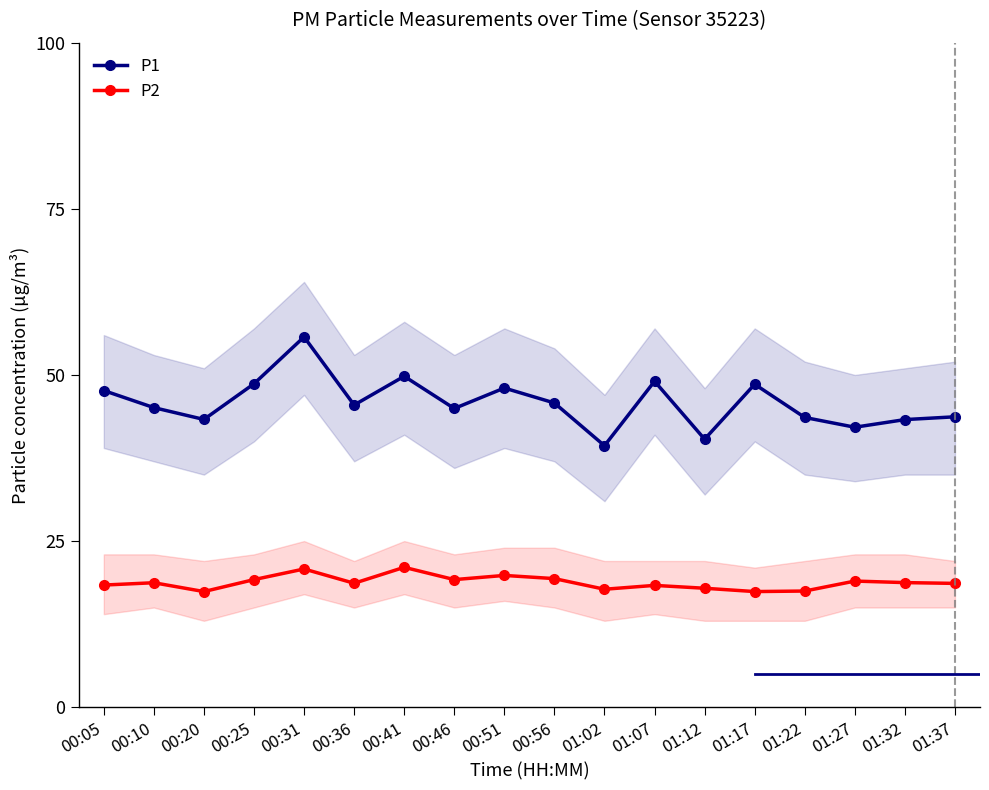

Which series has the widest spread of values?

P1